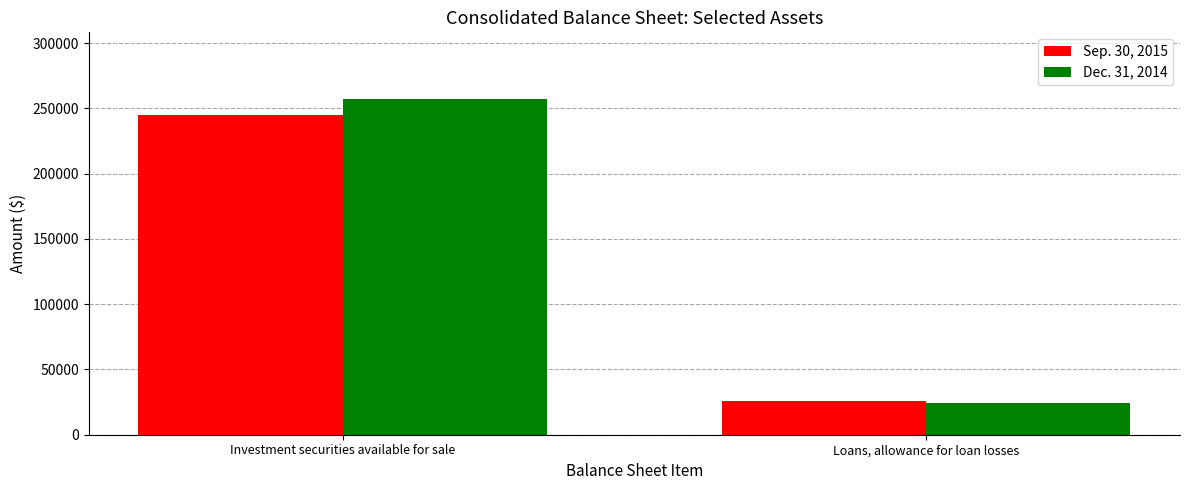

What are all the series names shown in the legend?

Sep. 30, 2015, Dec. 31, 2014